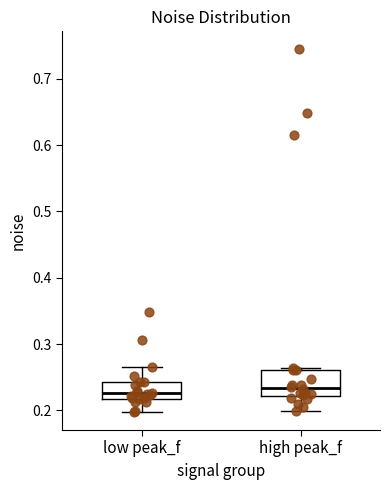

Where is the upper edge of the box for high peak_f on the y-axis? The values are not printed on the chart, so give them approximately, as read against the axis.

0.26